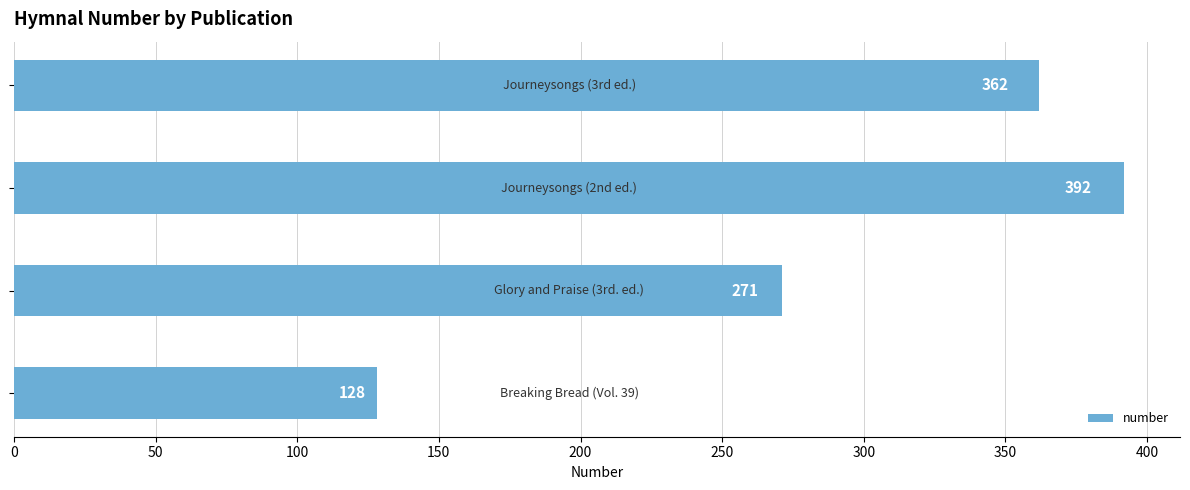

Count the values in the range 271 to 392.

3